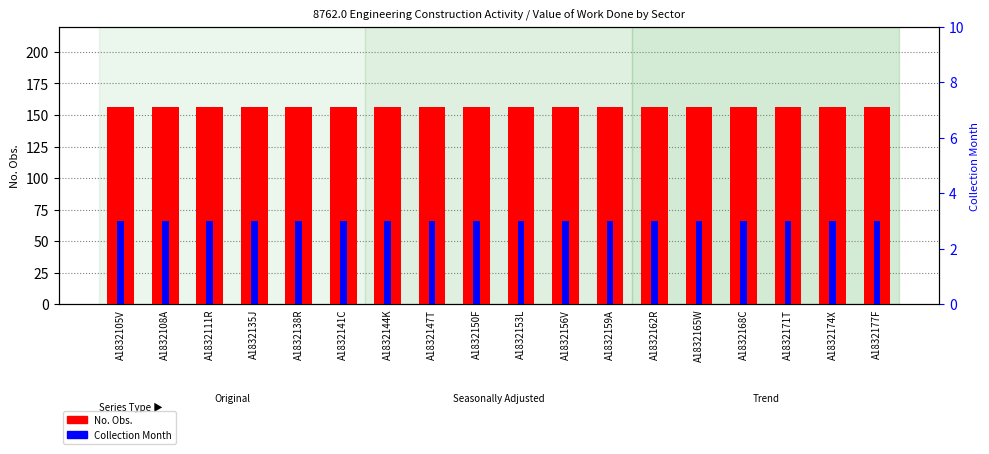

How many bars are there in total?

36